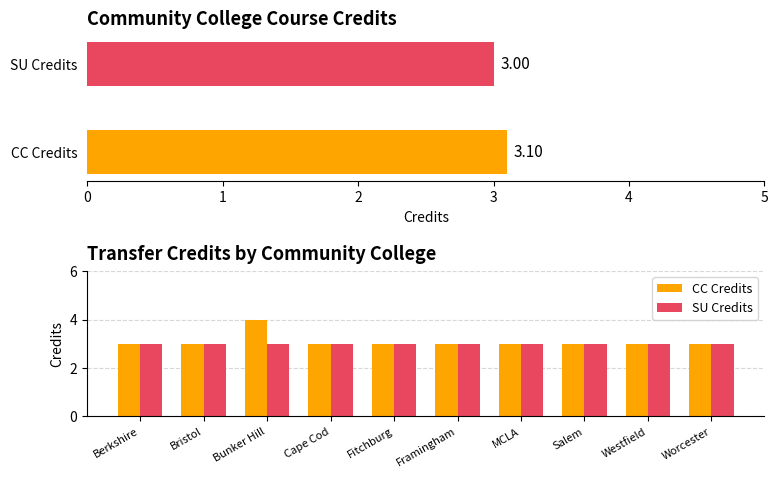

Between Bristol and Cape Cod, which series saw the biggest shift?

CC Credits